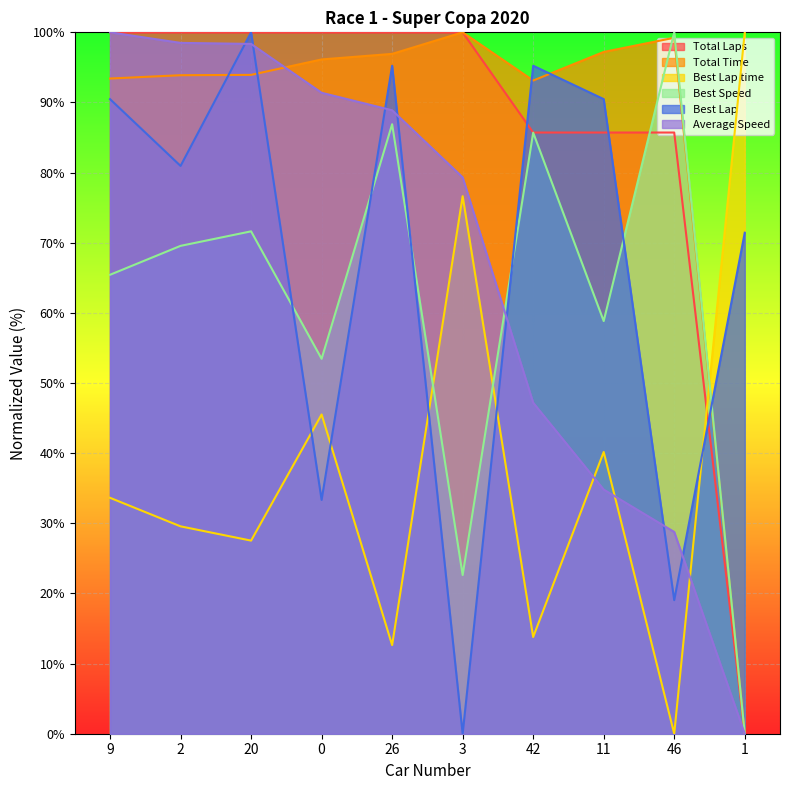

Where is the first local minimum for Best Lap?

2